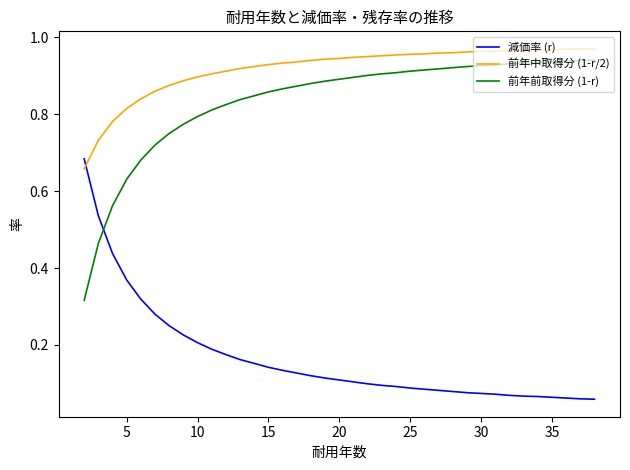

Which series has the largest total across all categories?

前年中取得分 (1-r/2)